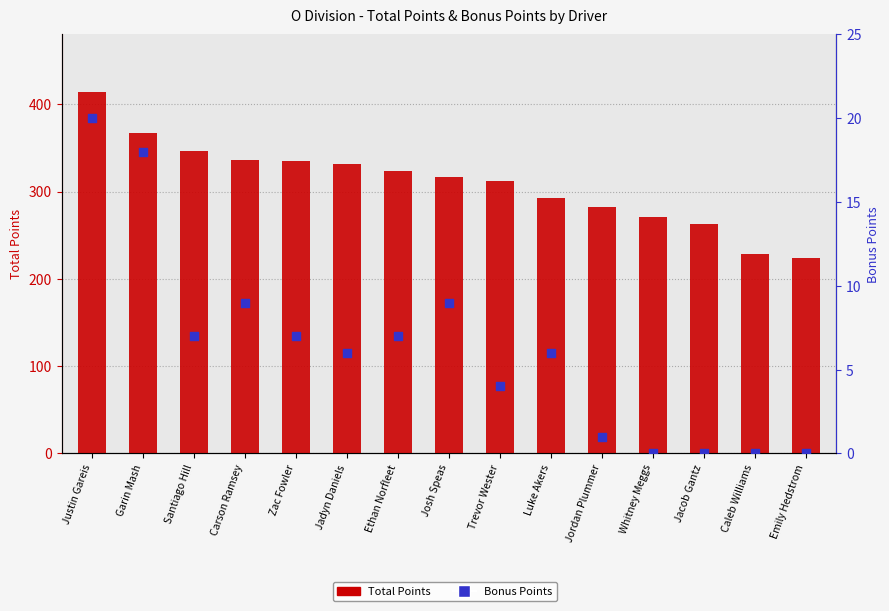

Which series has the largest total across all categories?

Total Points